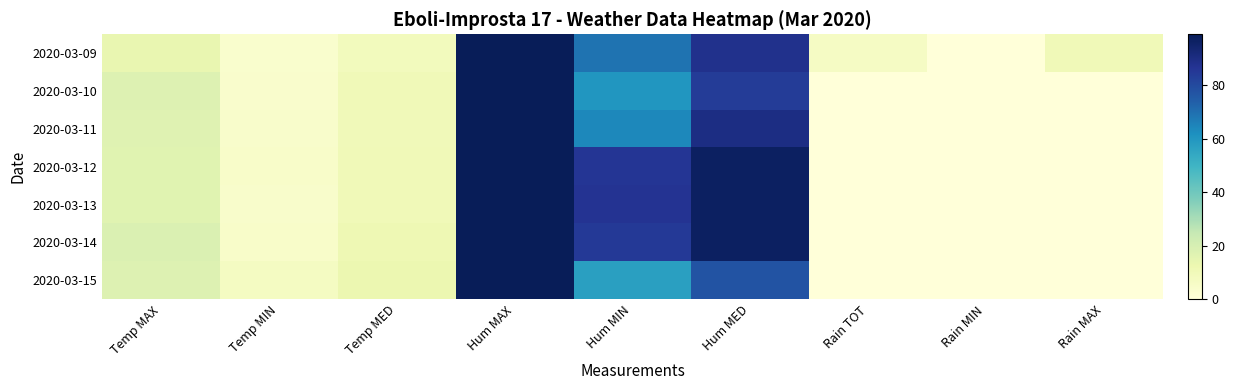

Which has a higher value, Hum MED or Rain MIN?

Hum MED